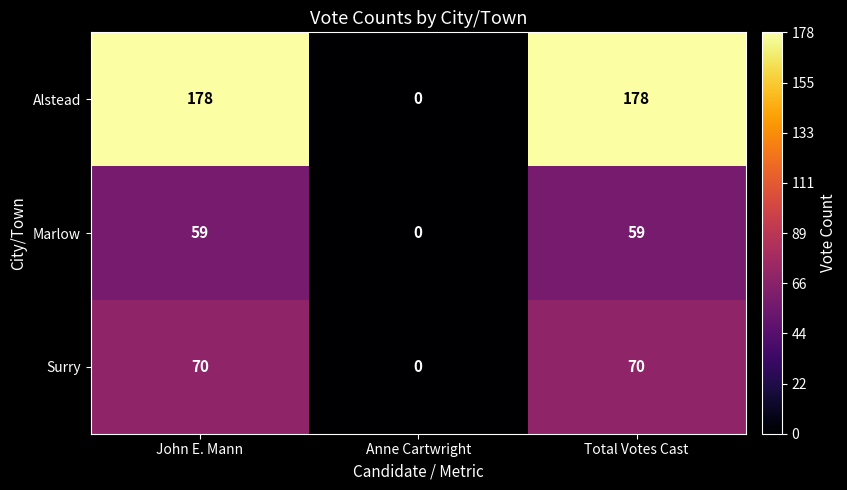

Rank the series by their maximum value, from highest to lowest.

Alstead, Surry, Marlow